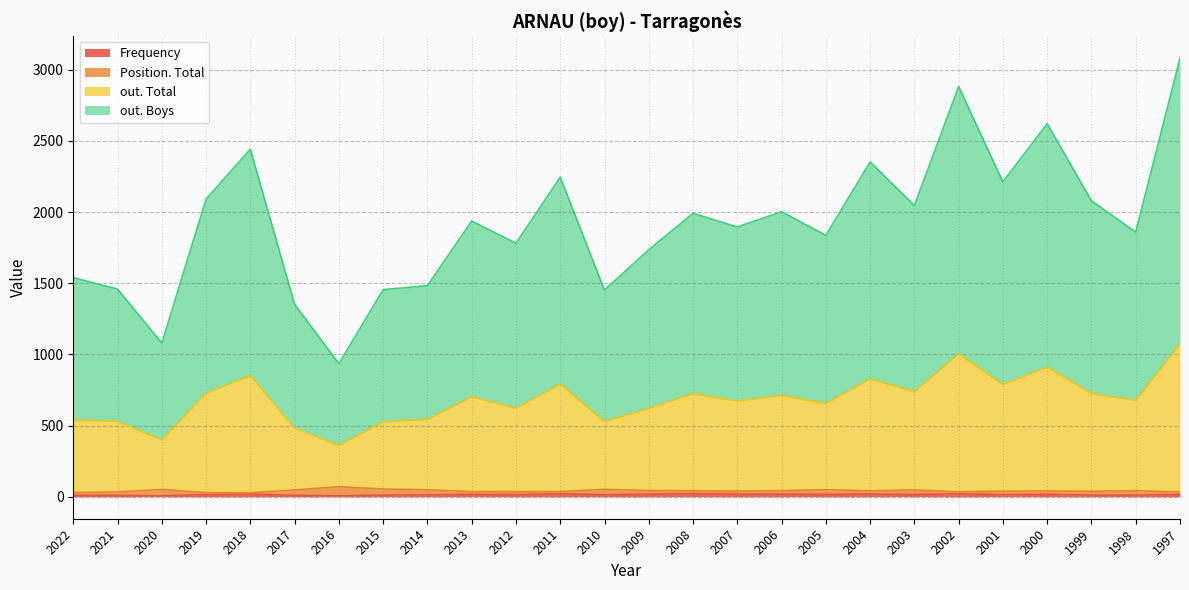

What value does the Frequency series have at 2008, to the nearest 10?

20